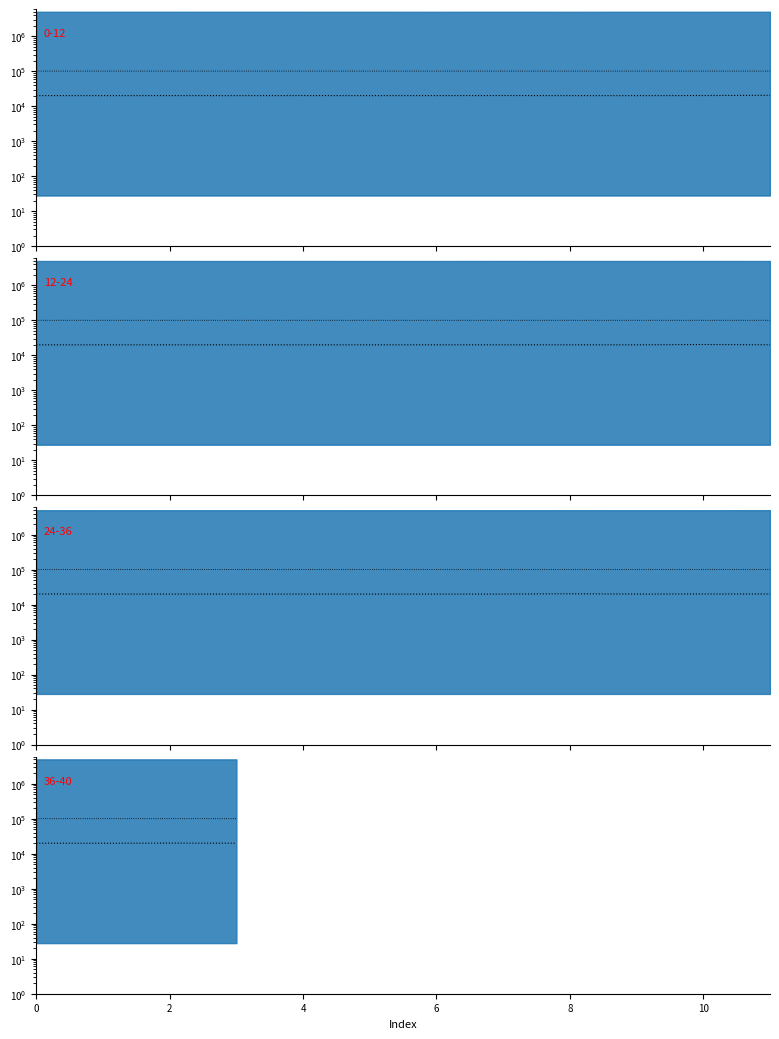

True or false: BME280_pressure and Max_cycle intersect in this chart.

False